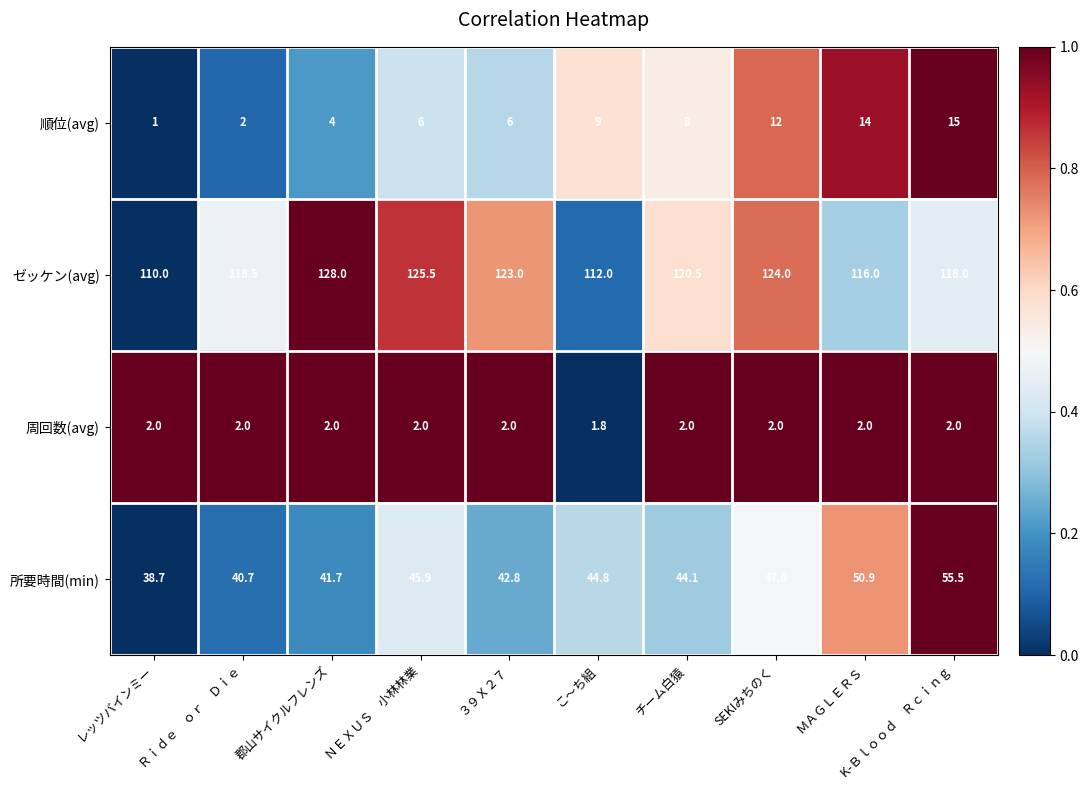

How many distinct data groups are displayed?

4